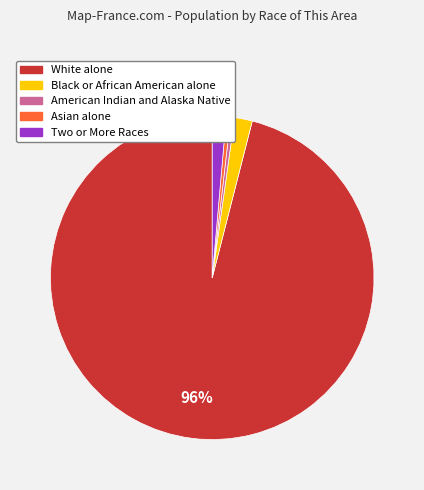

Which category accounts for the majority?

White alone